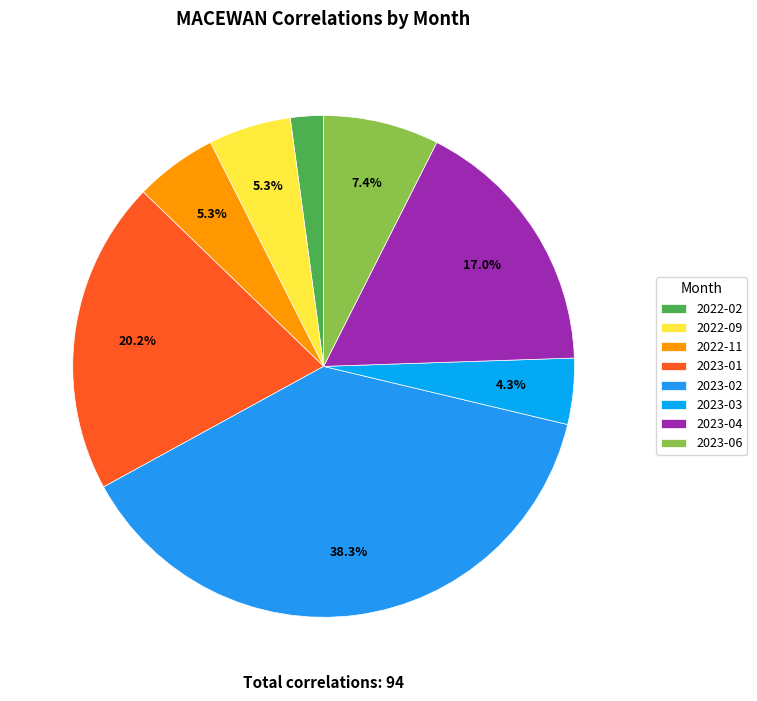

Is it true that 2023-04 is 24% of the pie?

False